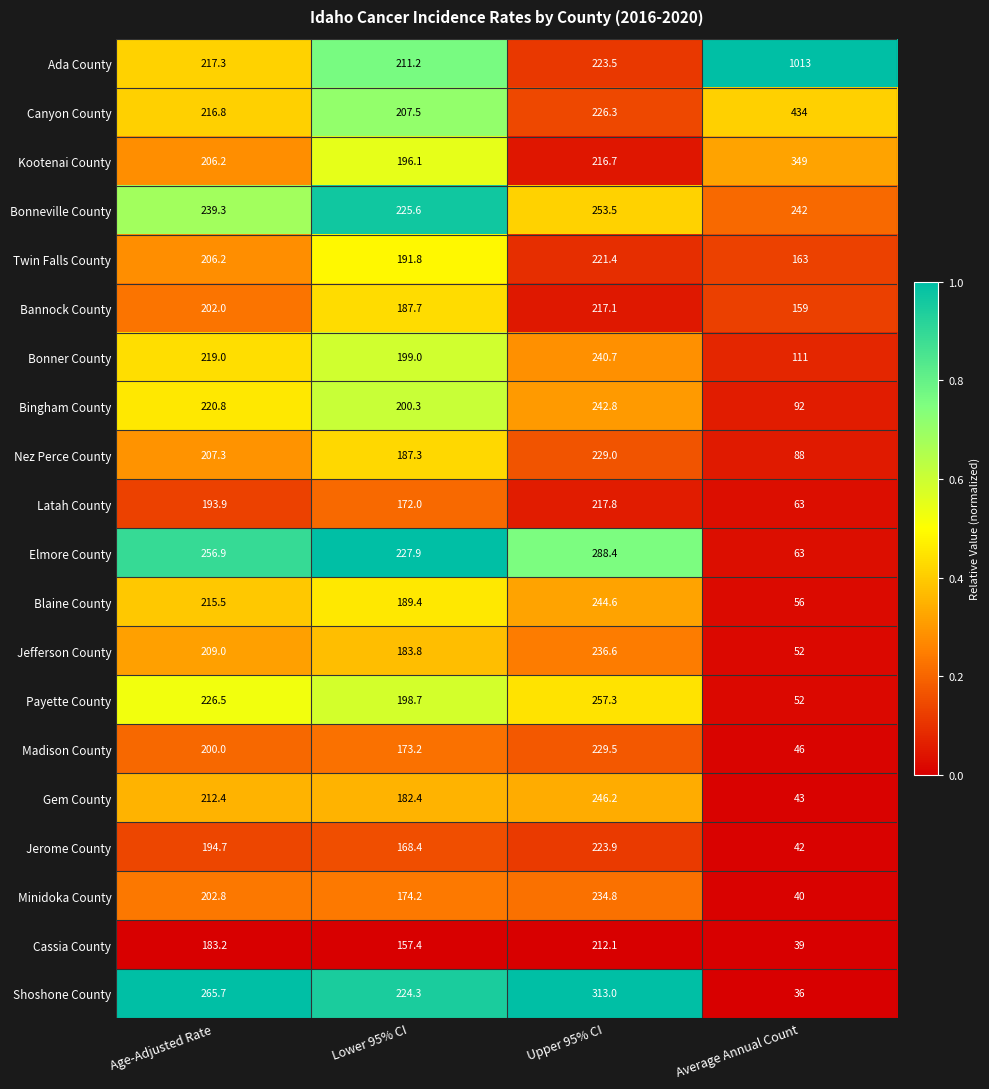

What is the sum of all Jefferson County values?

681.4